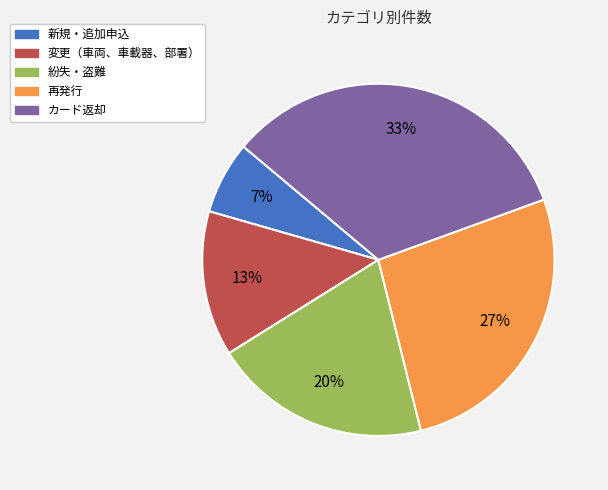

What is the smallest slice in the pie chart?

新規・追加申込